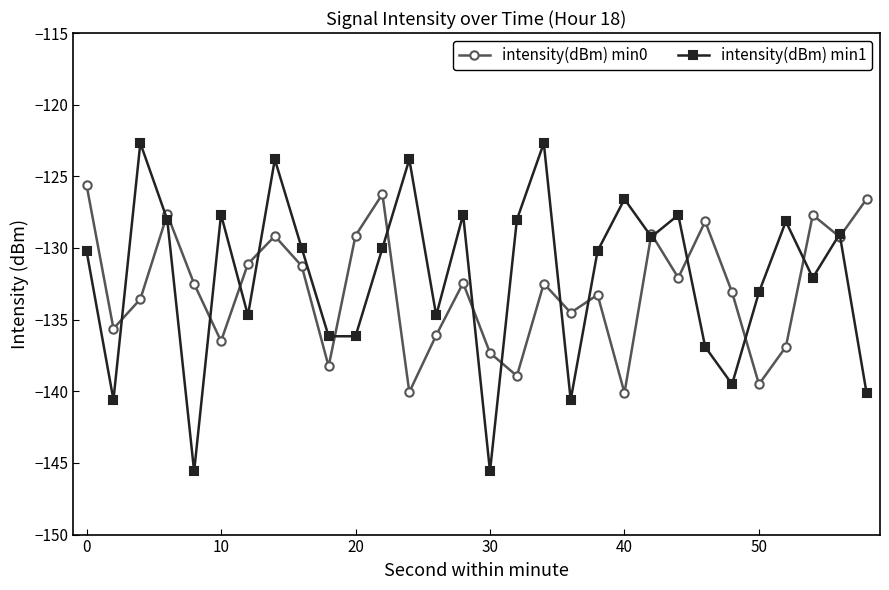

True or false: intensity(dBm) min0 has more than 1 points higher than both neighbors.

True